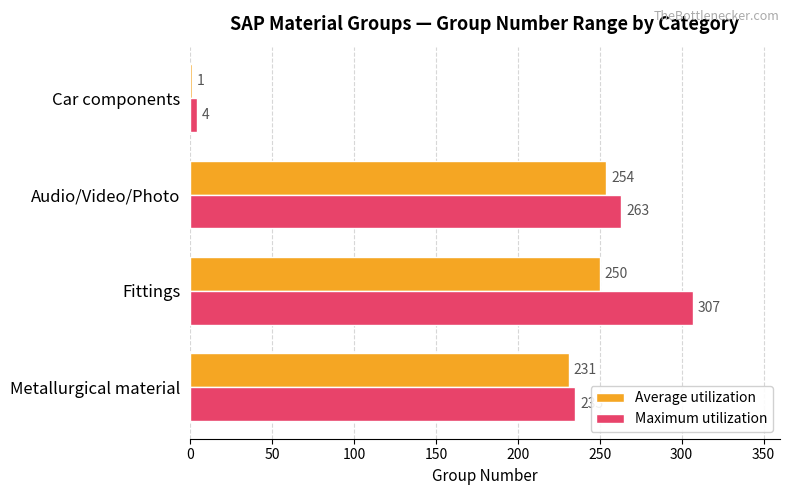

What is the sum of all Maximum utilization values?

809